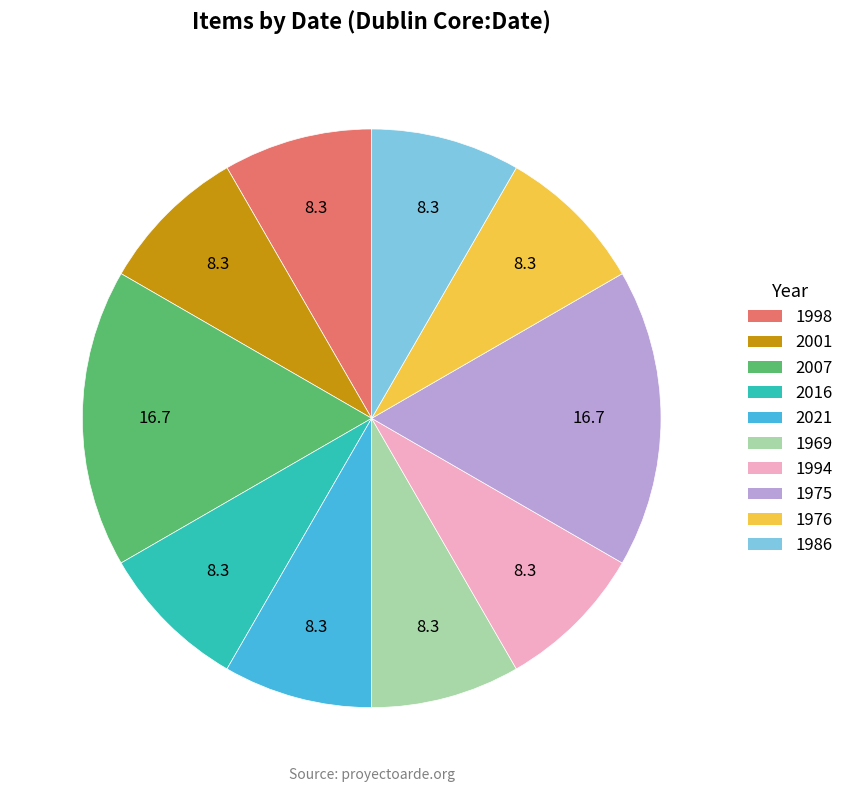

Does any single category account for the majority?

No